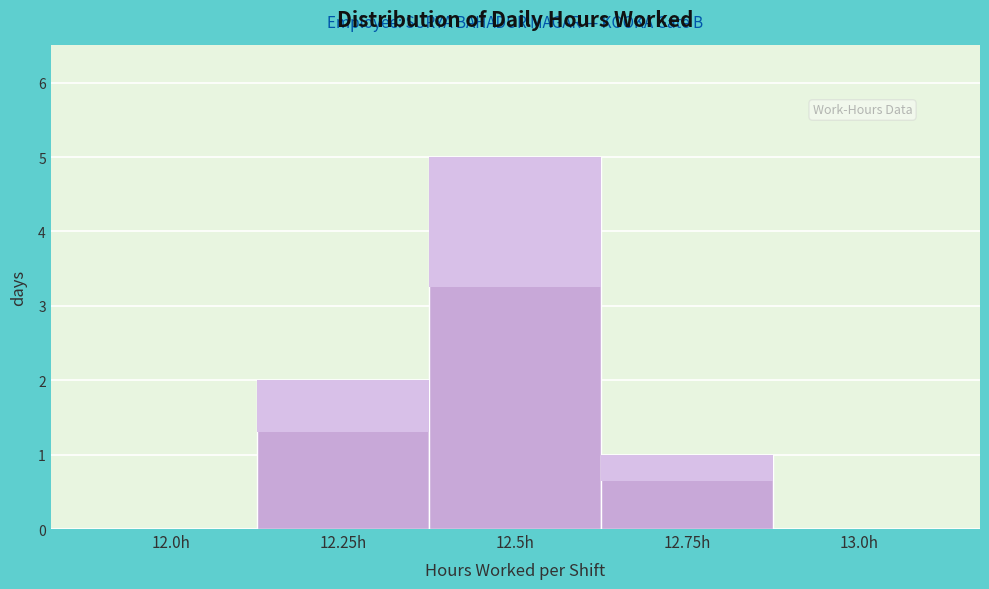

Reading left to right, transcribe all the data shown in this chart.

12.0h=0	12.25h=2	12.5h=5	12.75h=1	13.0h=0